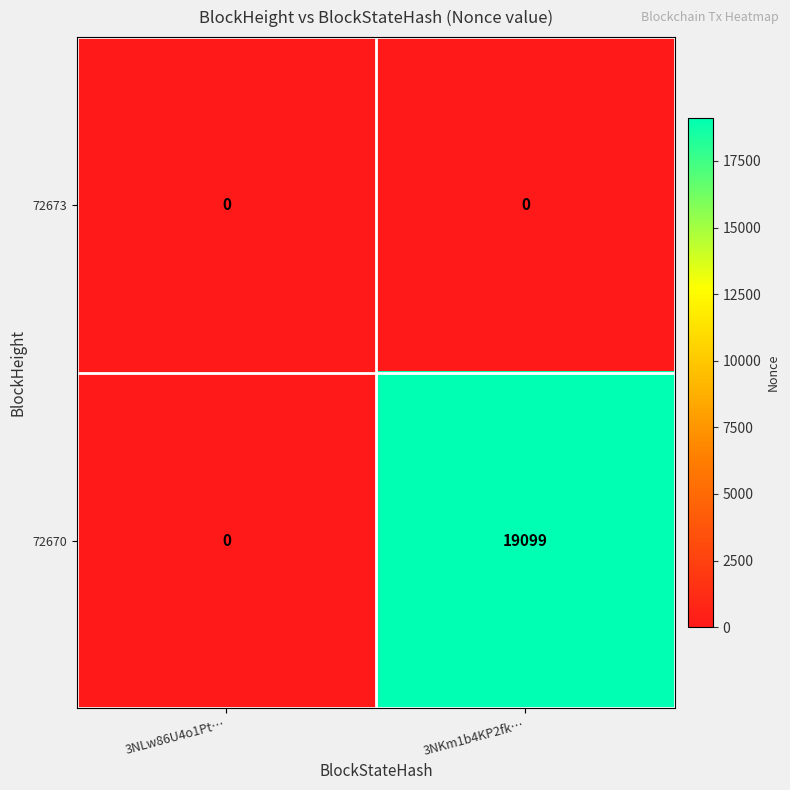

List the series in order of their peak value, highest first.

72670, 72673